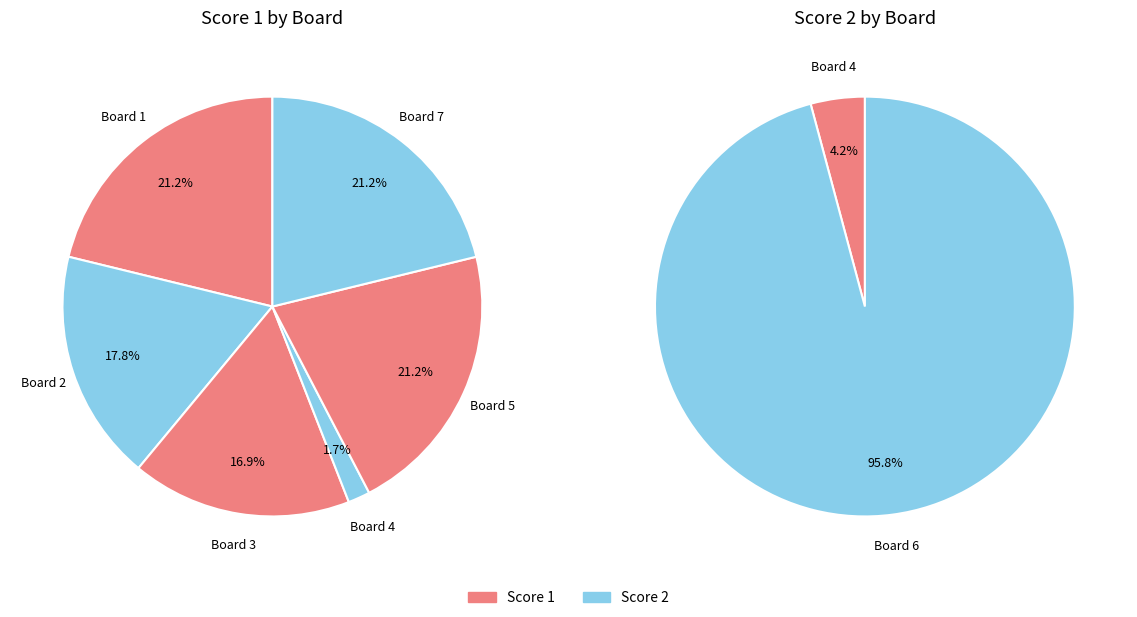

To the nearest percent, what percentage of the pie is 1?

21%